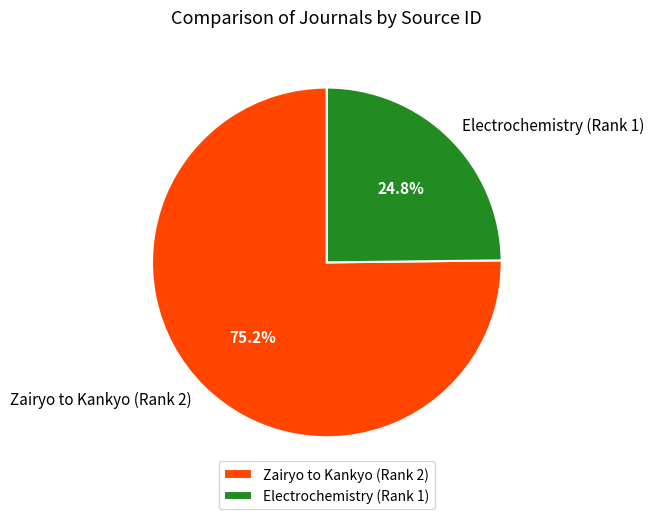

To the nearest percent, what percentage of the pie is Zairyo to Kankyo (Rank 2)?

75%